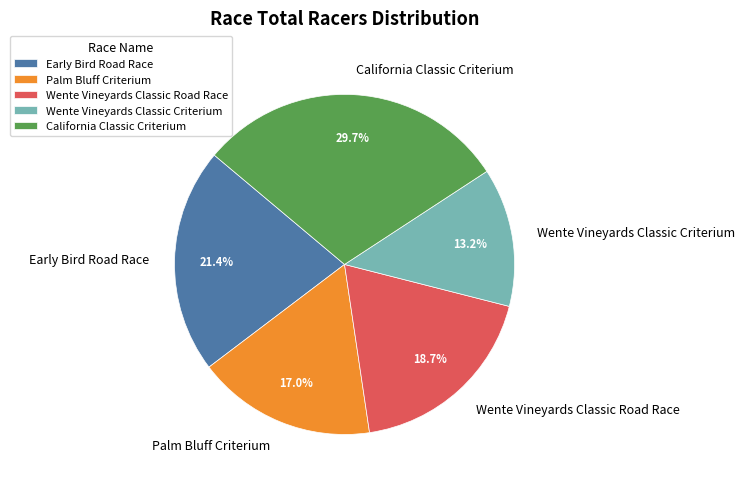

The Palm Bluff Criterium slice represents 23% of the pie. True or false?

False